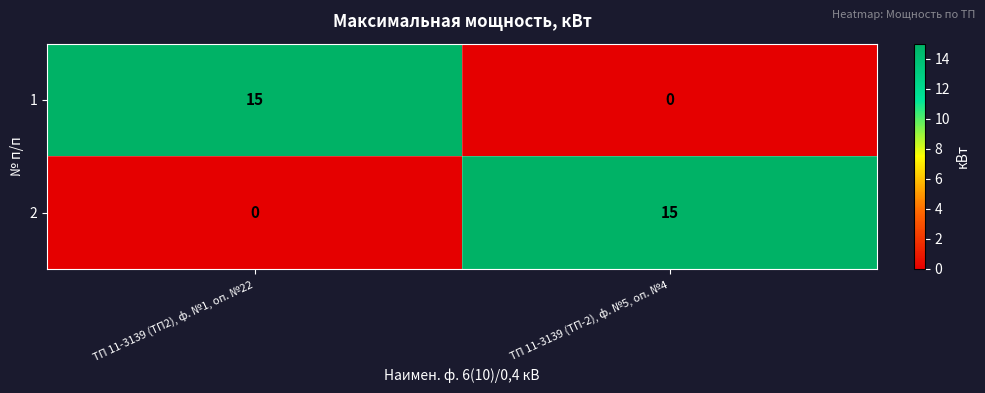

What is the highest value of the 2 series?

15